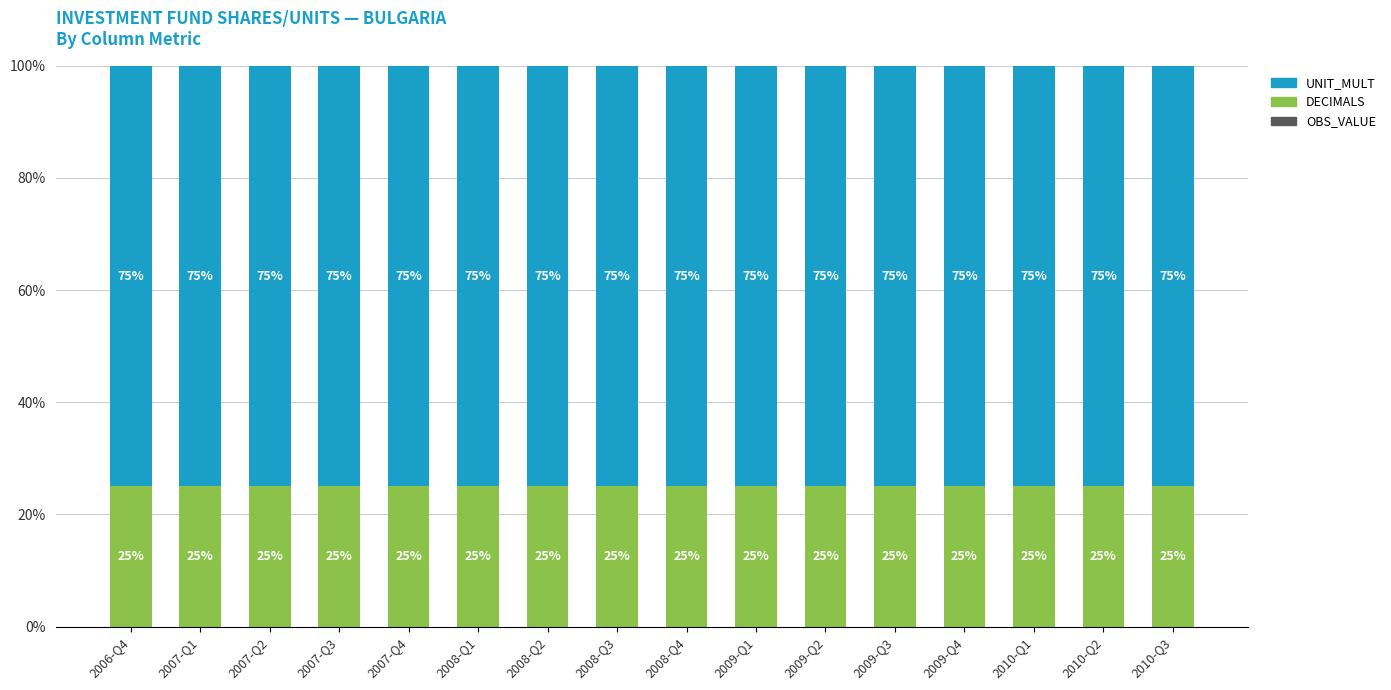

Are the bars horizontal?

No